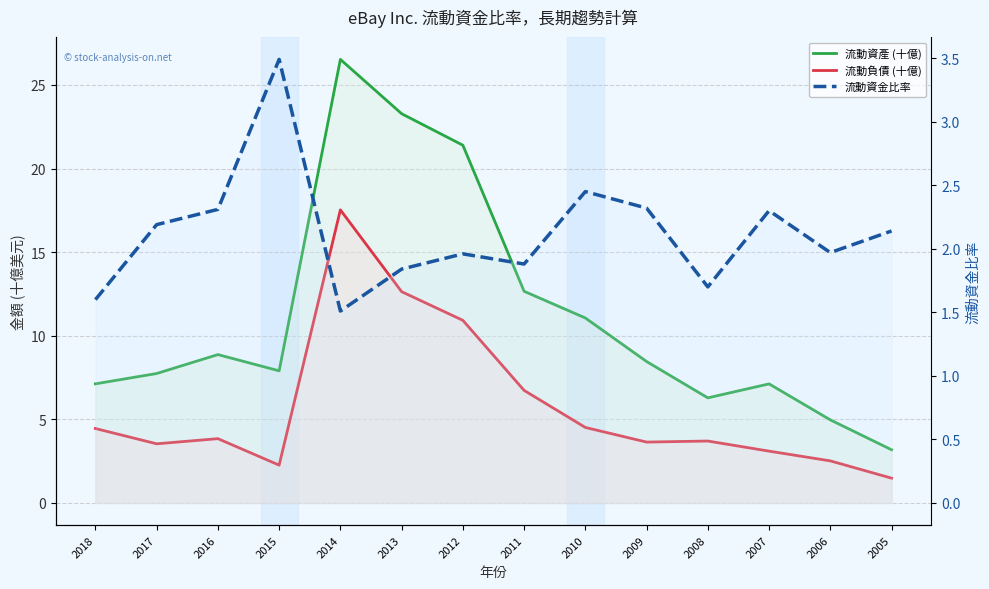

What is the highest value of the 流動負債 (十億) series?

17.5